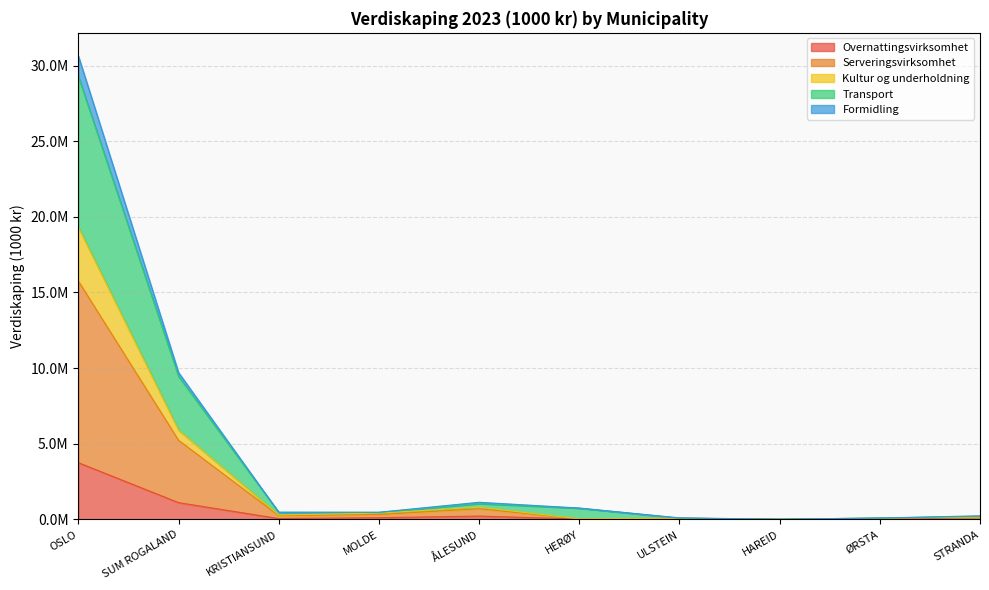

How many lines are shown in the chart?

5